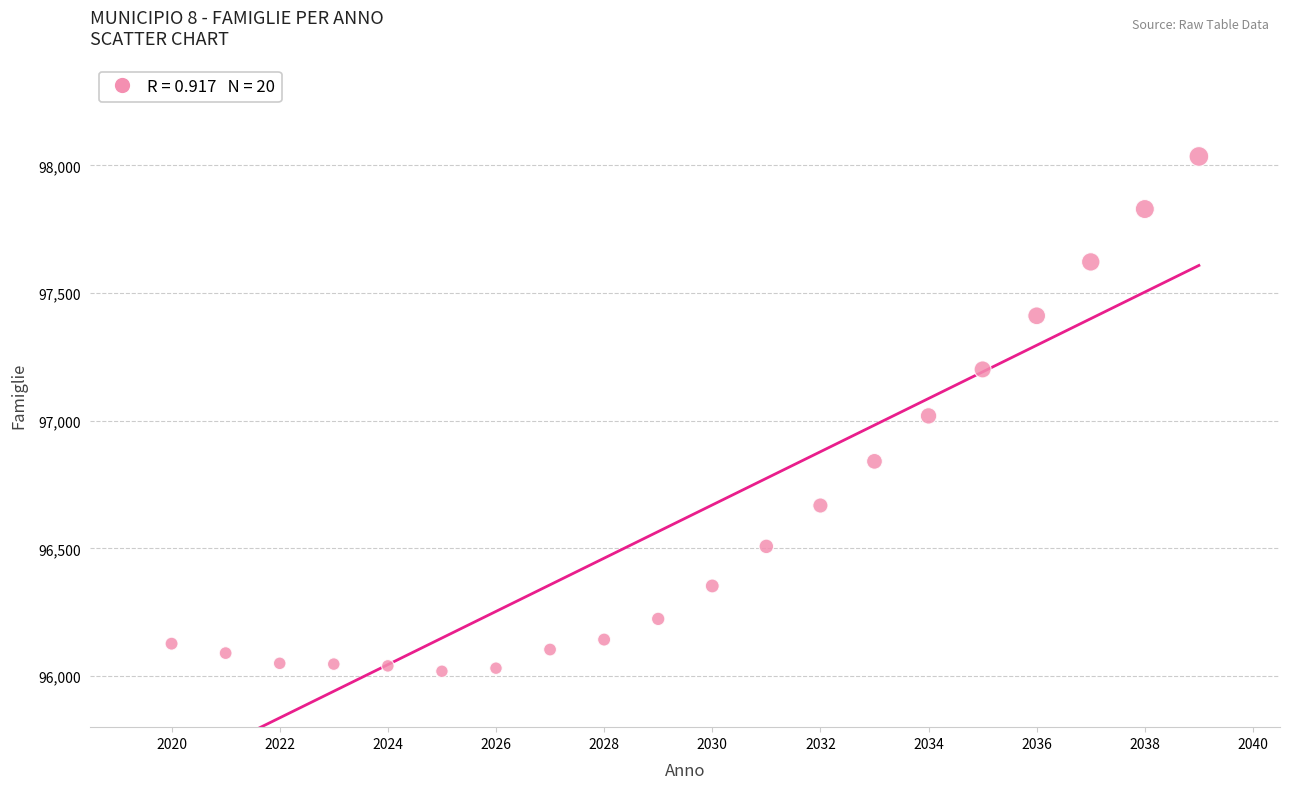

What is the range of Y values (max minus min)?

2016